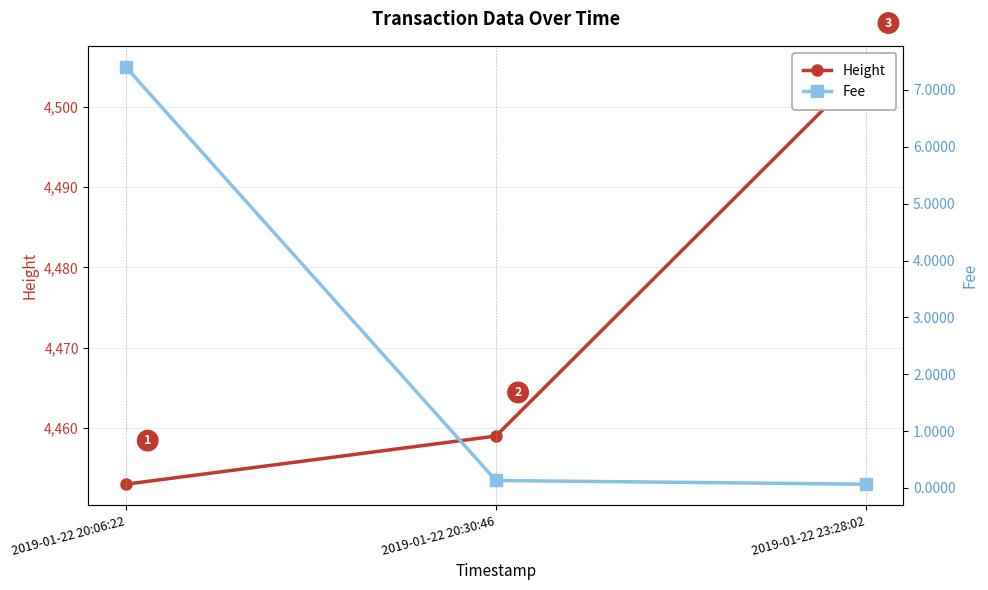

List the series in order of their overall mean, lowest first.

Fee, Height